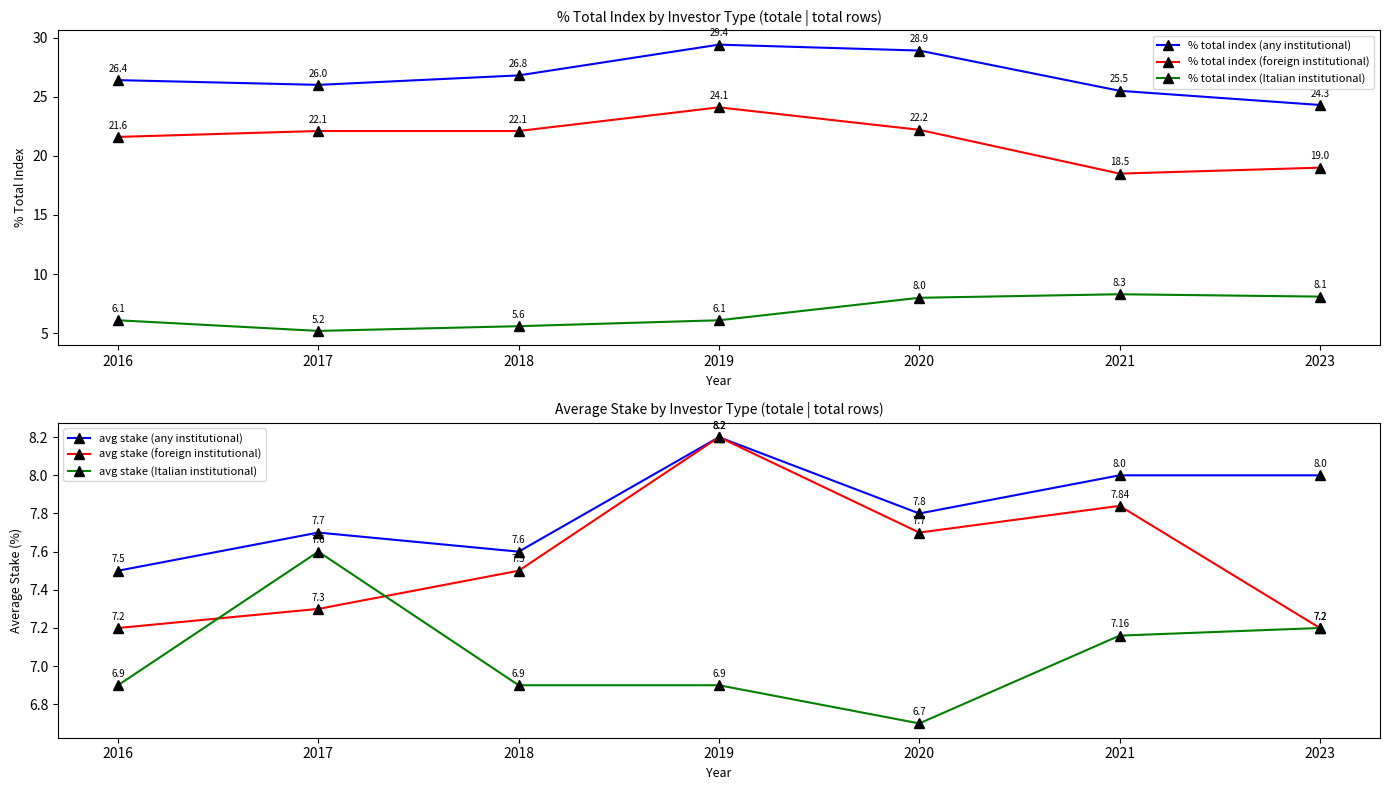

True or false: % total index (any institutional) and avg stake (foreign institutional) intersect in this chart.

False